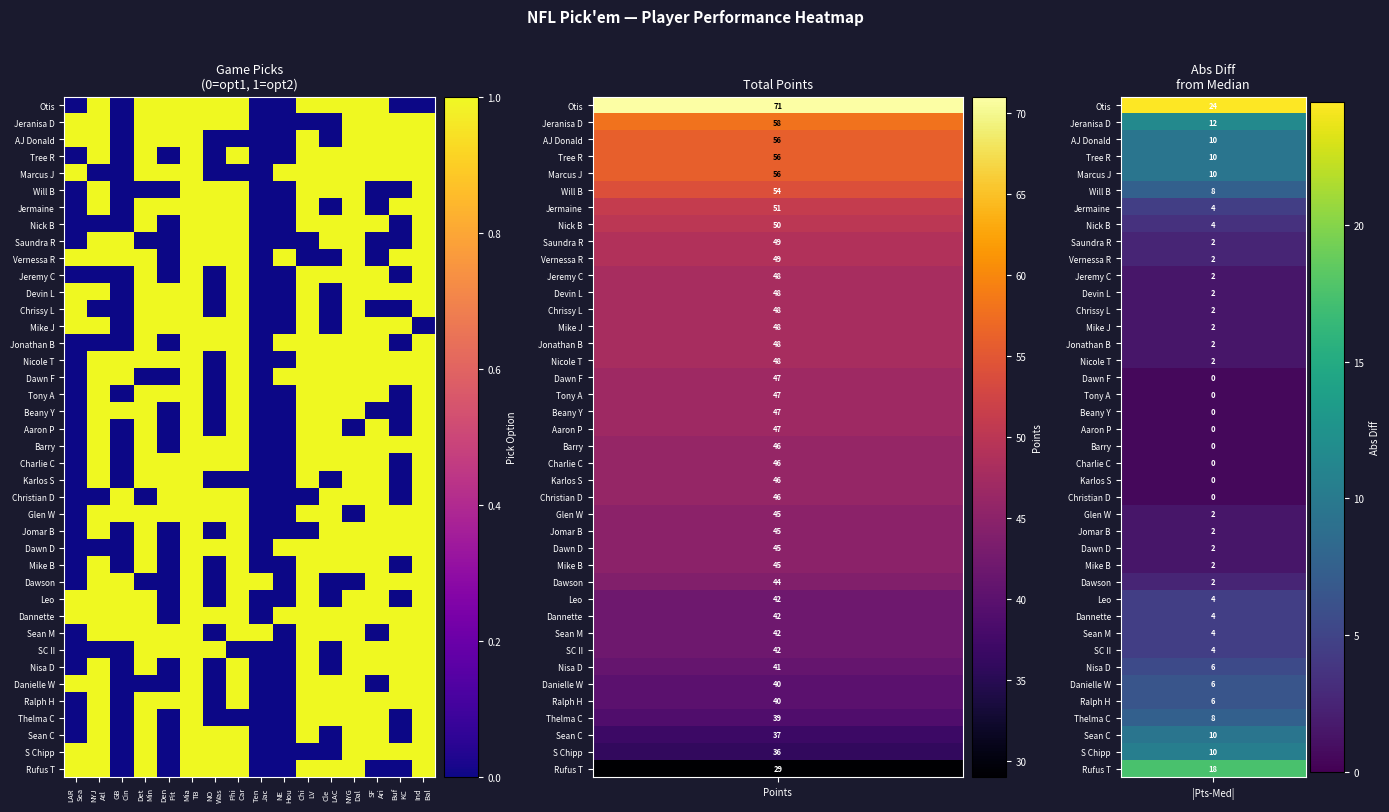

Which category has the highest value across all series?

NYJ
Atl